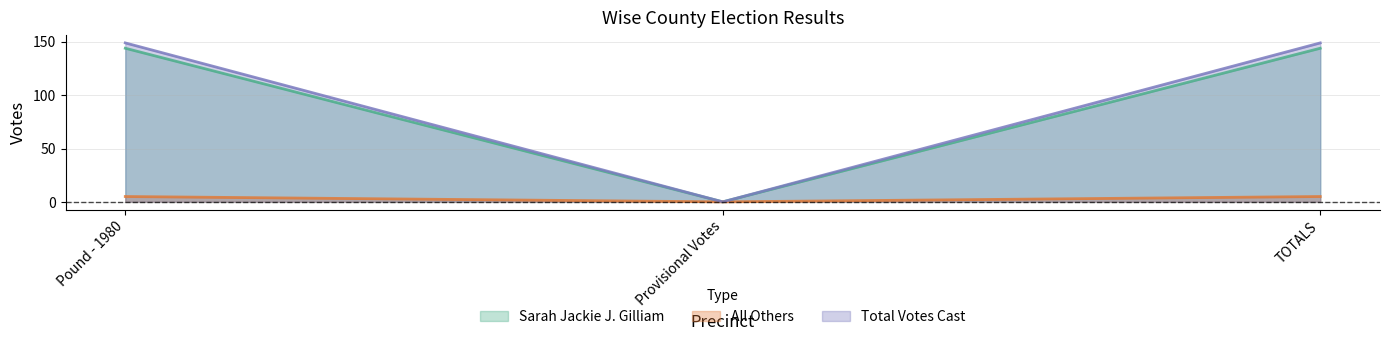

What is the label of the 2nd point from the left?

Provisional Votes